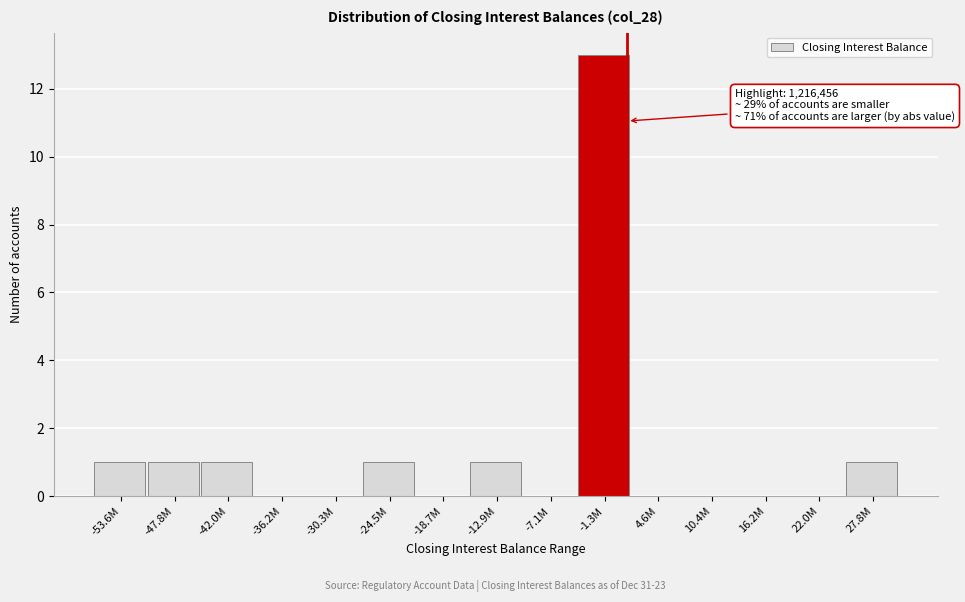

Reading right to left, extract all data points from this chart.

27.8M=1	22.0M=0	16.2M=0	10.4M=0	4.6M=0	-1.3M=13	-7.1M=0	-12.9M=1	-18.7M=0	-24.5M=1	-30.3M=0	-36.2M=0	-42.0M=1	-47.8M=1	-53.6M=1